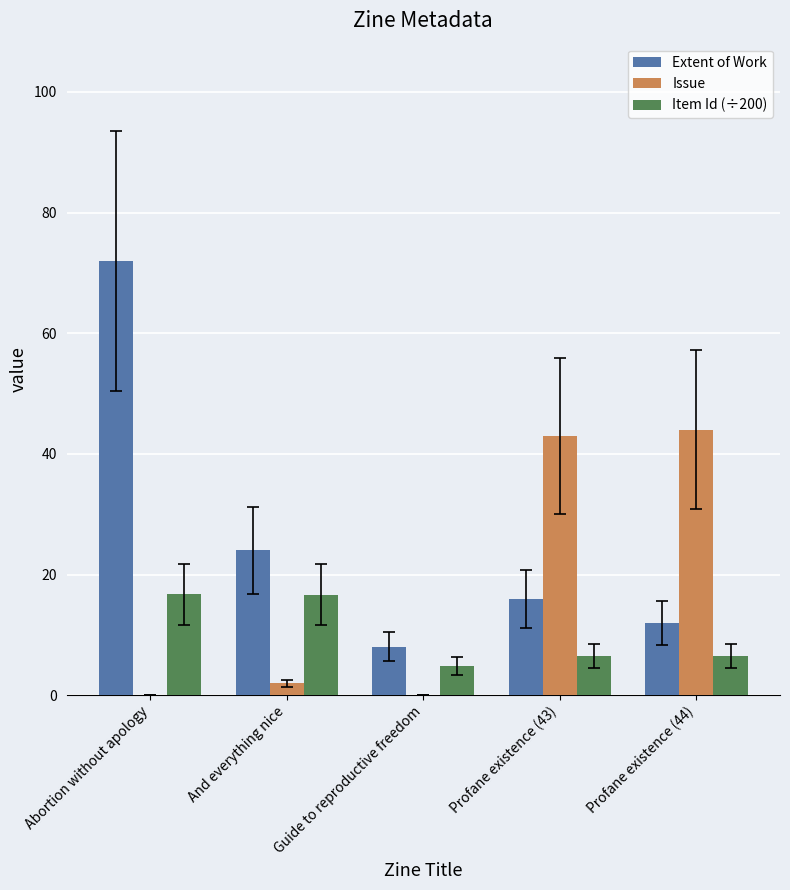

What are all the series names shown in the legend?

Extent of Work, Issue, Item Id (÷200)